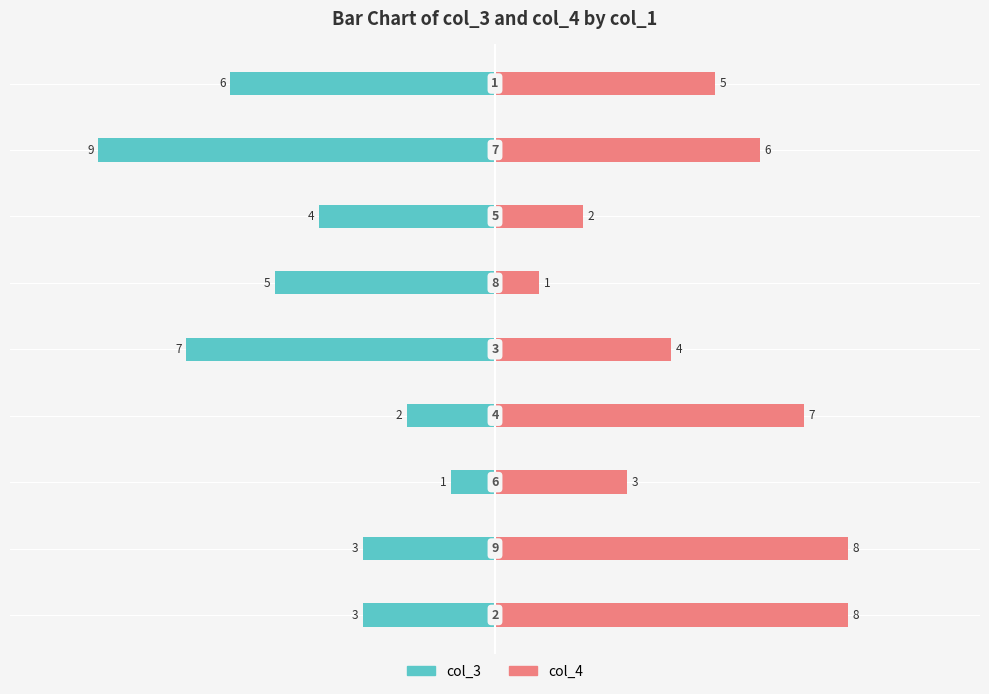

Reading left to right, what are all the values shown in this chart?

col_3: -3	-3	-1	-2	-7	-5	-4	-9	-6
col_4: 8	8	3	7	4	1	2	6	5